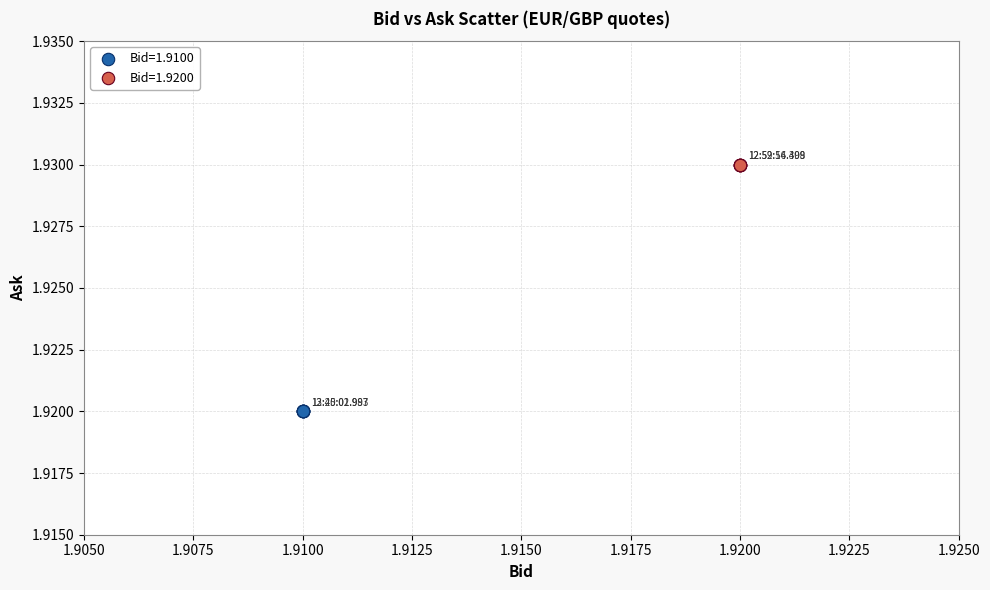

Which series contains the lowest Y value?

Bid=1.9100